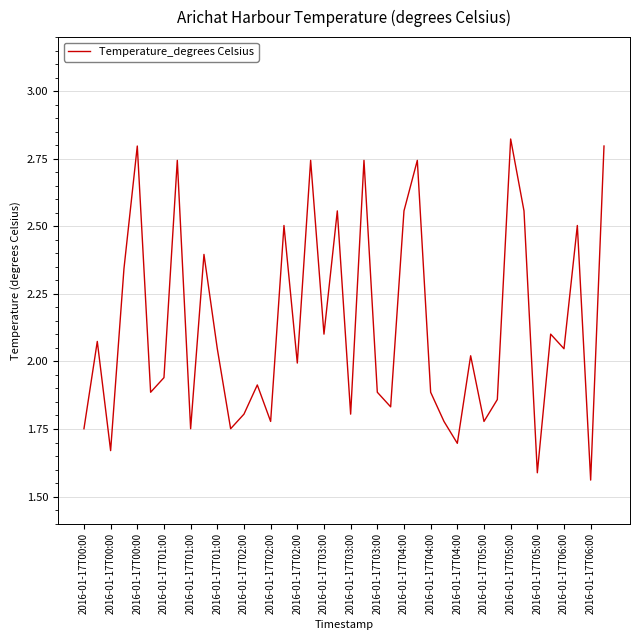

What is the difference between the maximum and minimum values?

1.3